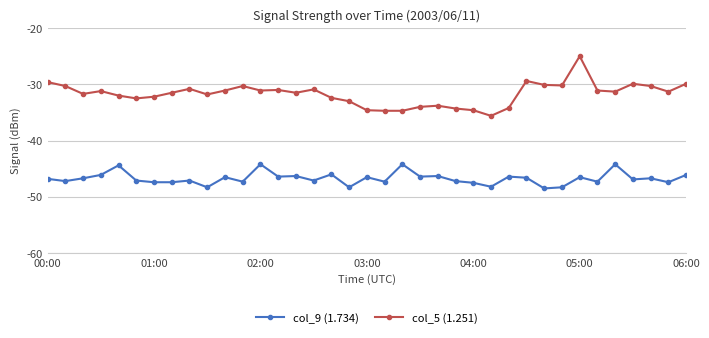

What is the value of the col_5 (1.251) point at the 9th from the left?

-30.8